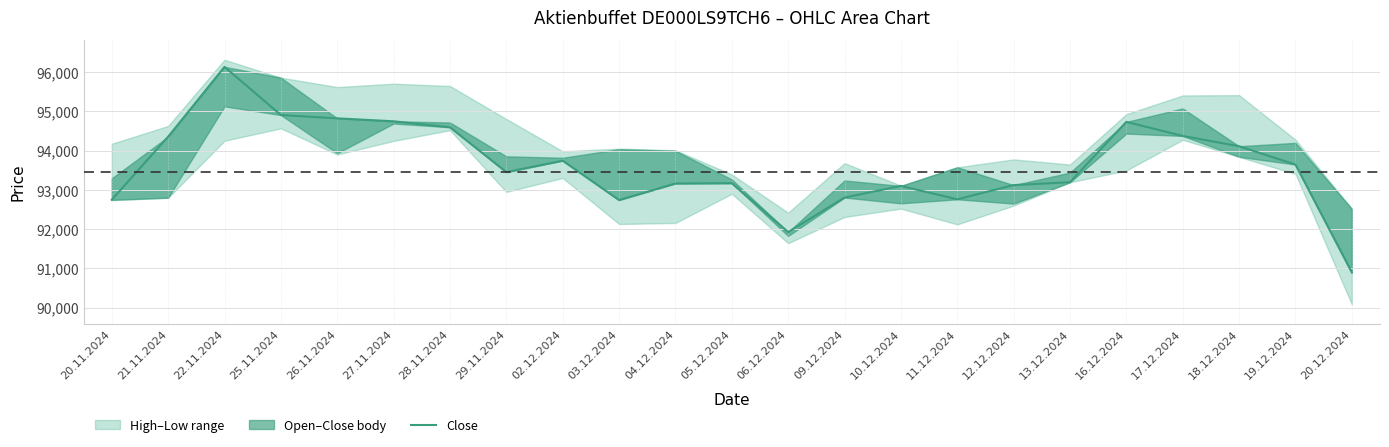

Reading right to left, list all the values displayed in this chart.

20.12.2024=90895	19.12.2024=93644	18.12.2024=94111	17.12.2024=94374	16.12.2024=94732	13.12.2024=93194	12.12.2024=93120	11.12.2024=92759	10.12.2024=93099	09.12.2024=92803	06.12.2024=91923	05.12.2024=93169	04.12.2024=93161	03.12.2024=92739	02.12.2024=93743	29.11.2024=93451	28.11.2024=94595	27.11.2024=94747	26.11.2024=94822	25.11.2024=94907	22.11.2024=96135	21.11.2024=94355	20.11.2024=92746